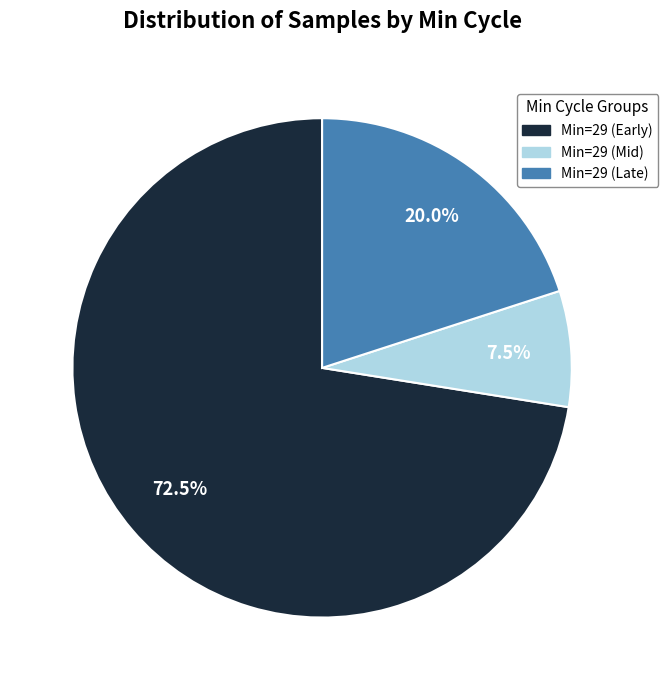

Is there a majority slice in this chart?

Yes